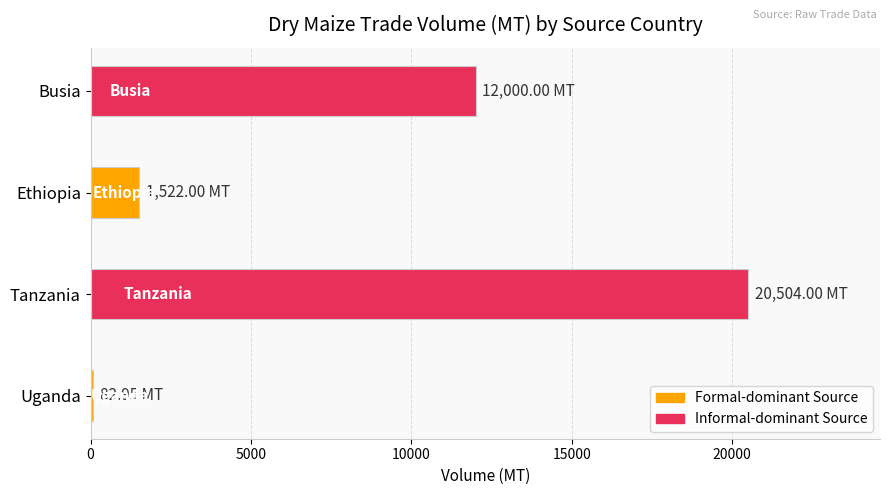

Rank the categories by value from highest to lowest.

Tanzania, Busia, Ethiopia, Uganda